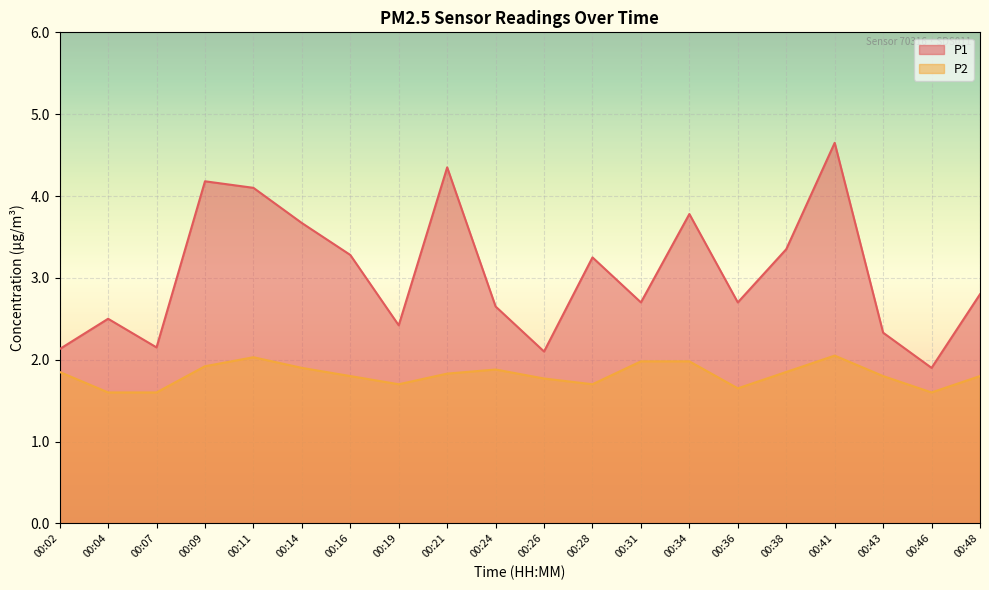

True or false: P1 has a value of 3.4 at 00:38.

True